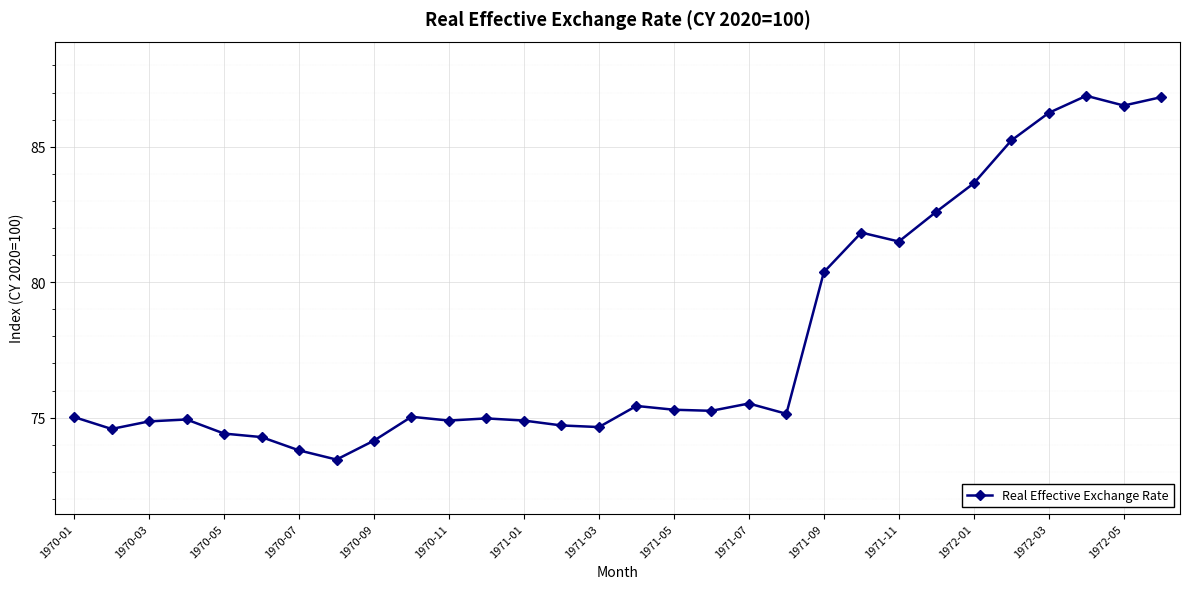

What is the difference between the maximum and second lowest values?

13.1